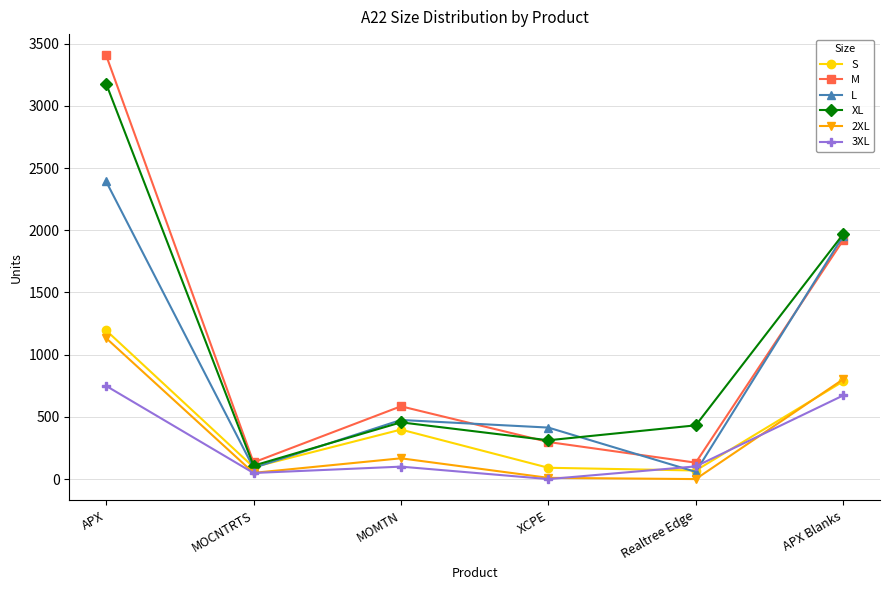

What is the approximate value of XL at MOMTN, to the nearest 50?

450